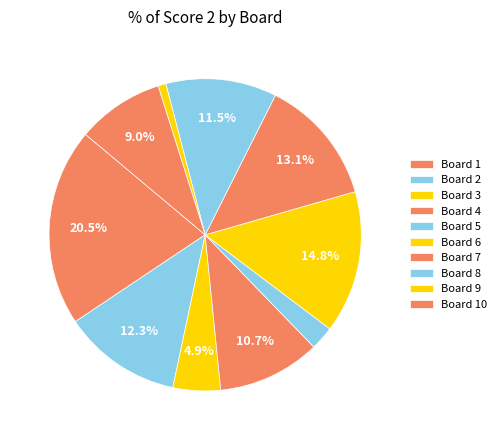

Count the number of slices in the pie.

10